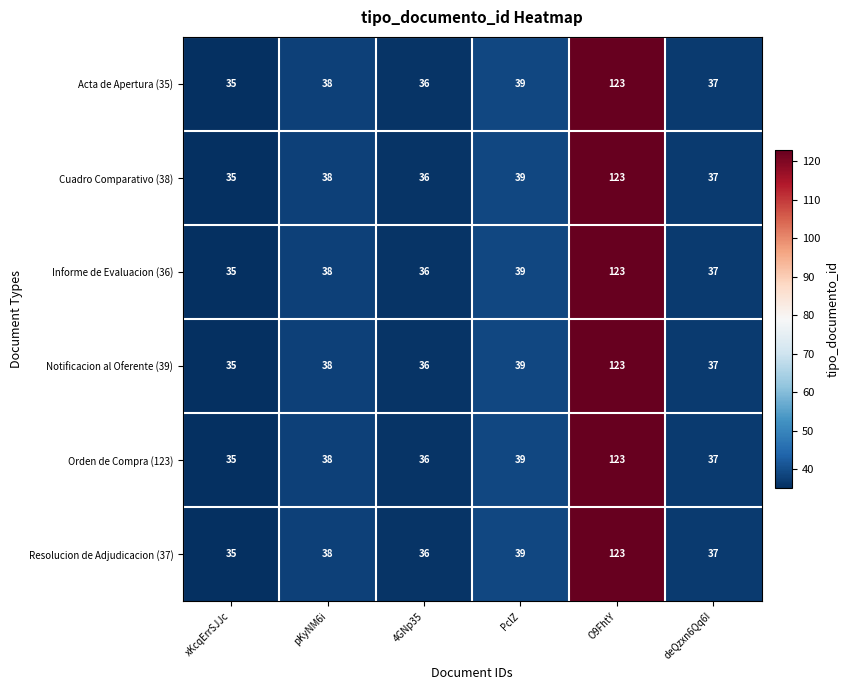

Rank the categories by Cuadro Comparativo (38) value from highest to lowest.

O9FhtY, PclZ, pKyNM6i, deQzxn6Qq6I, 4GNp35, xKcqErrSJJc